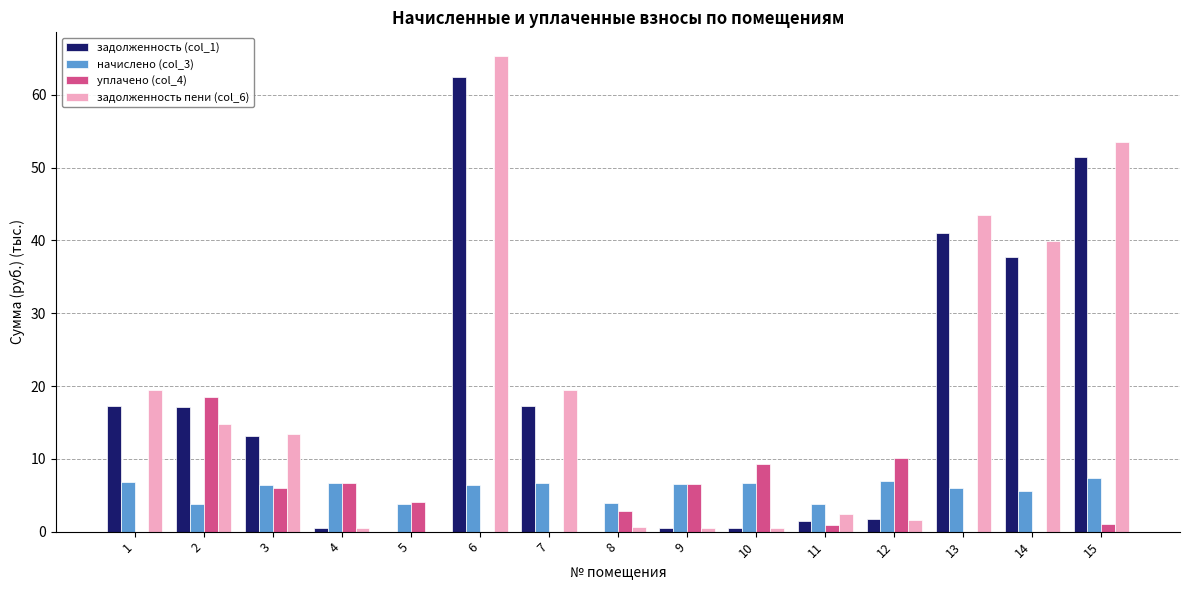

What is the sum of the задолженность пени (col_6) values at 5 and 6?

65.3